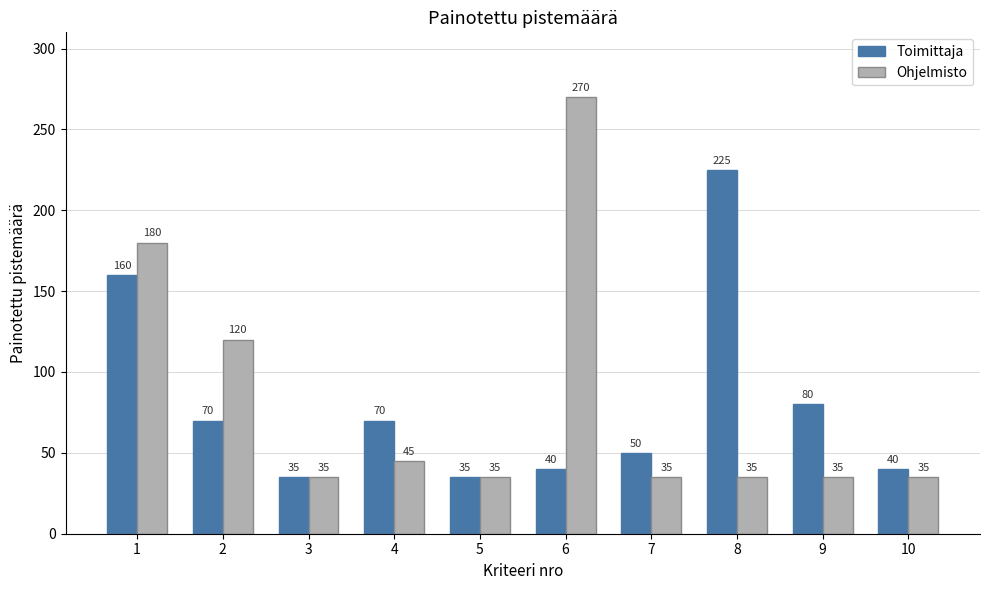

How many values in the Ohjelmisto series exceed 35?

4